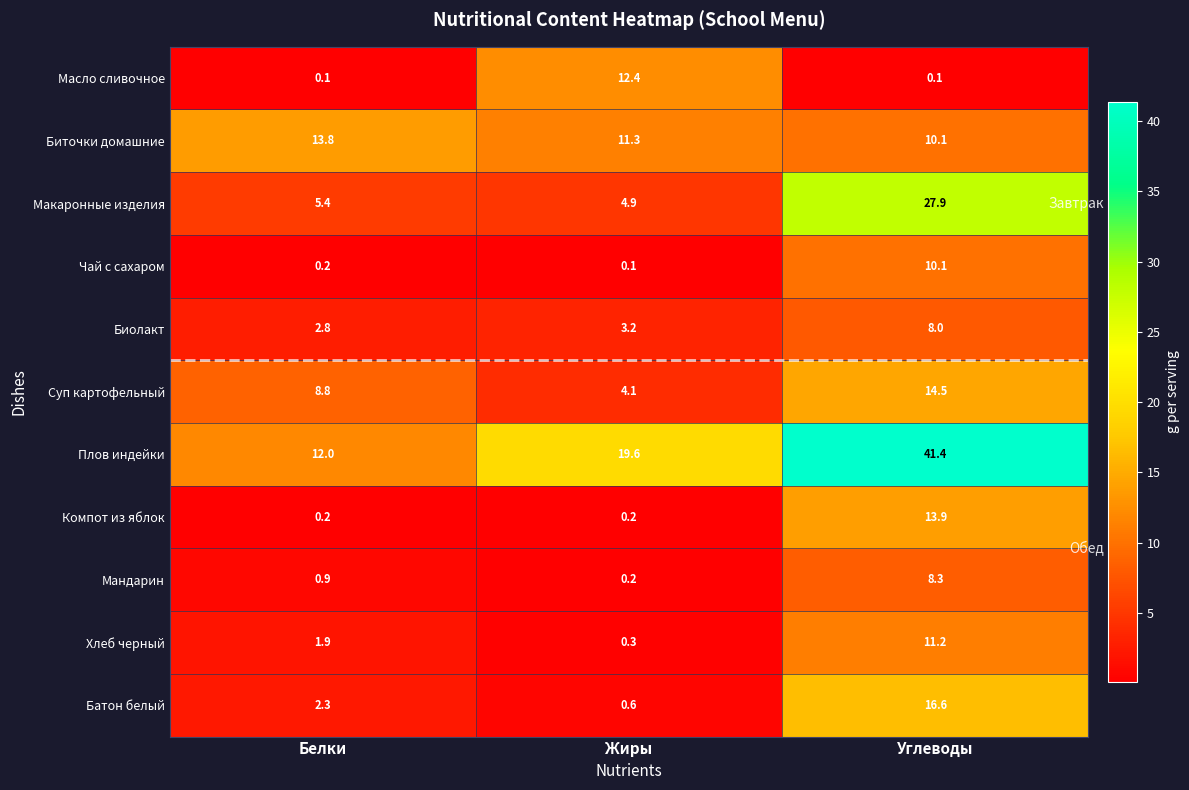

Count the number of data series in this chart.

11